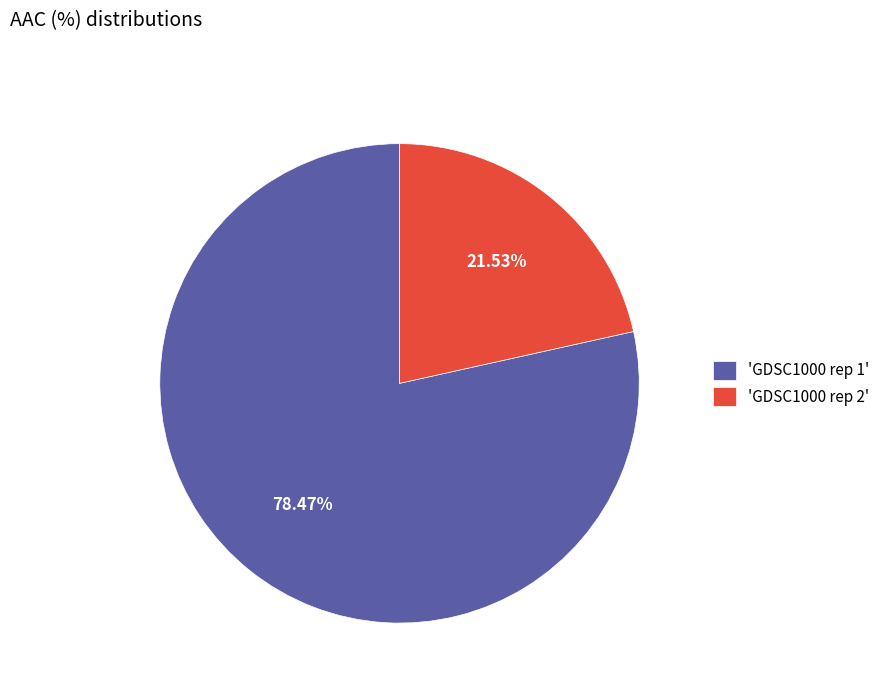

Do 'GDSC1000 rep 2' and 'GDSC1000 rep 1' together represent more than half of the pie?

Yes